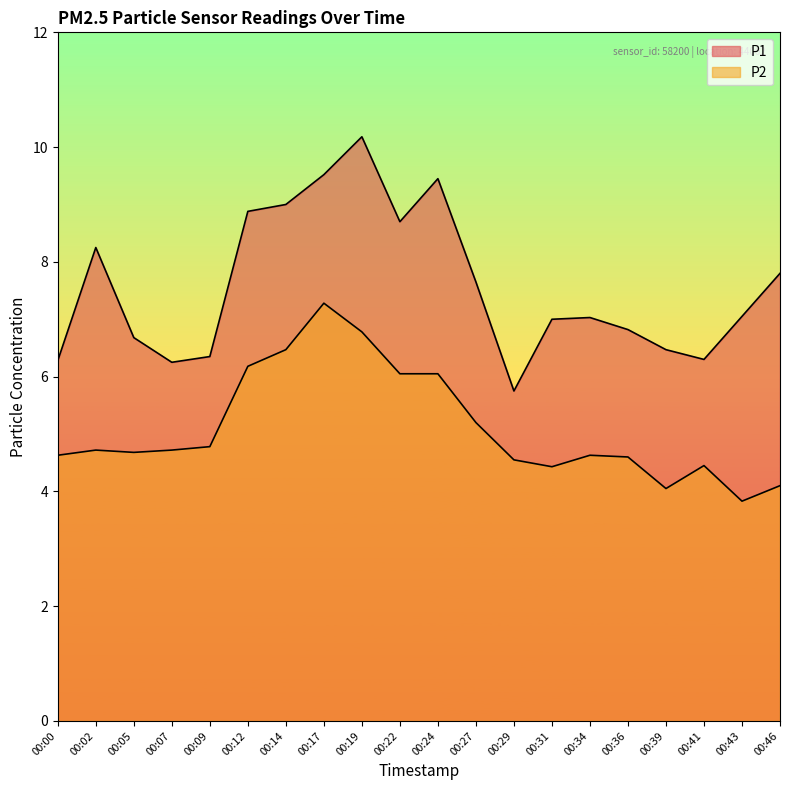

What is the maximum value for P1?

10.2